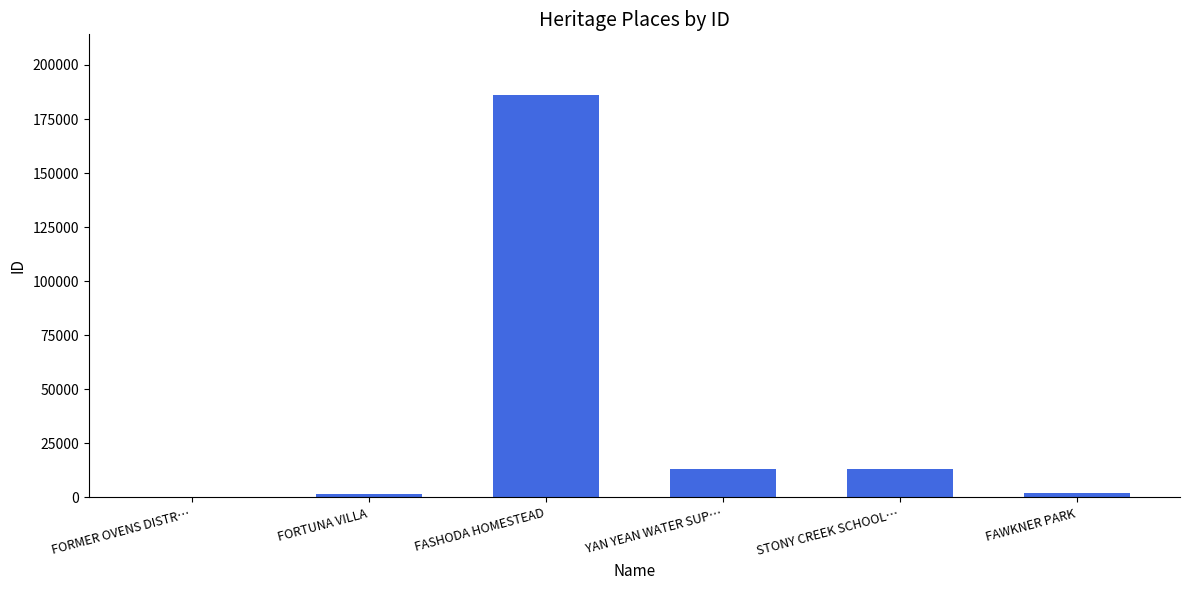

At which label does the data first exceed 13024?

FASHODA HOMESTEAD